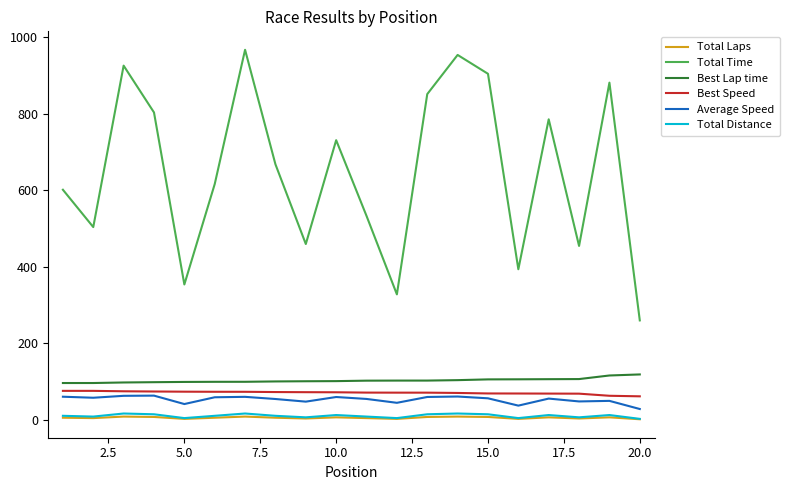

True or false: Total Time and Best Lap time intersect in this chart.

False